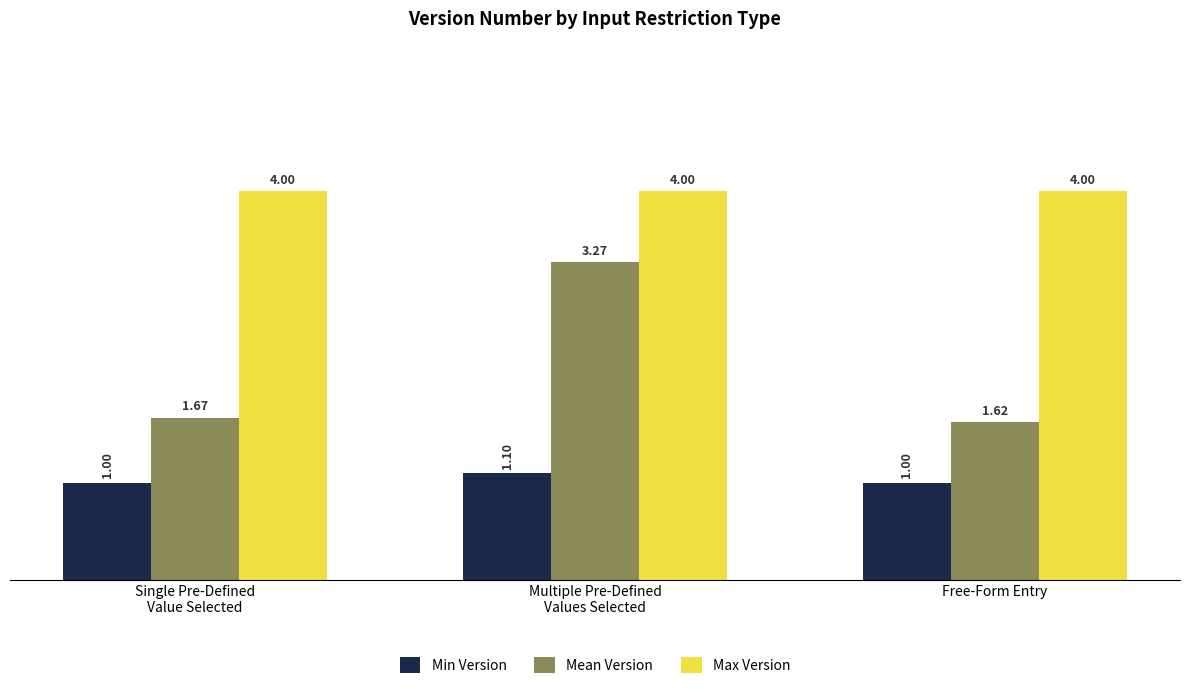

List the series in order of their overall mean, highest first.

Max Version, Mean Version, Min Version